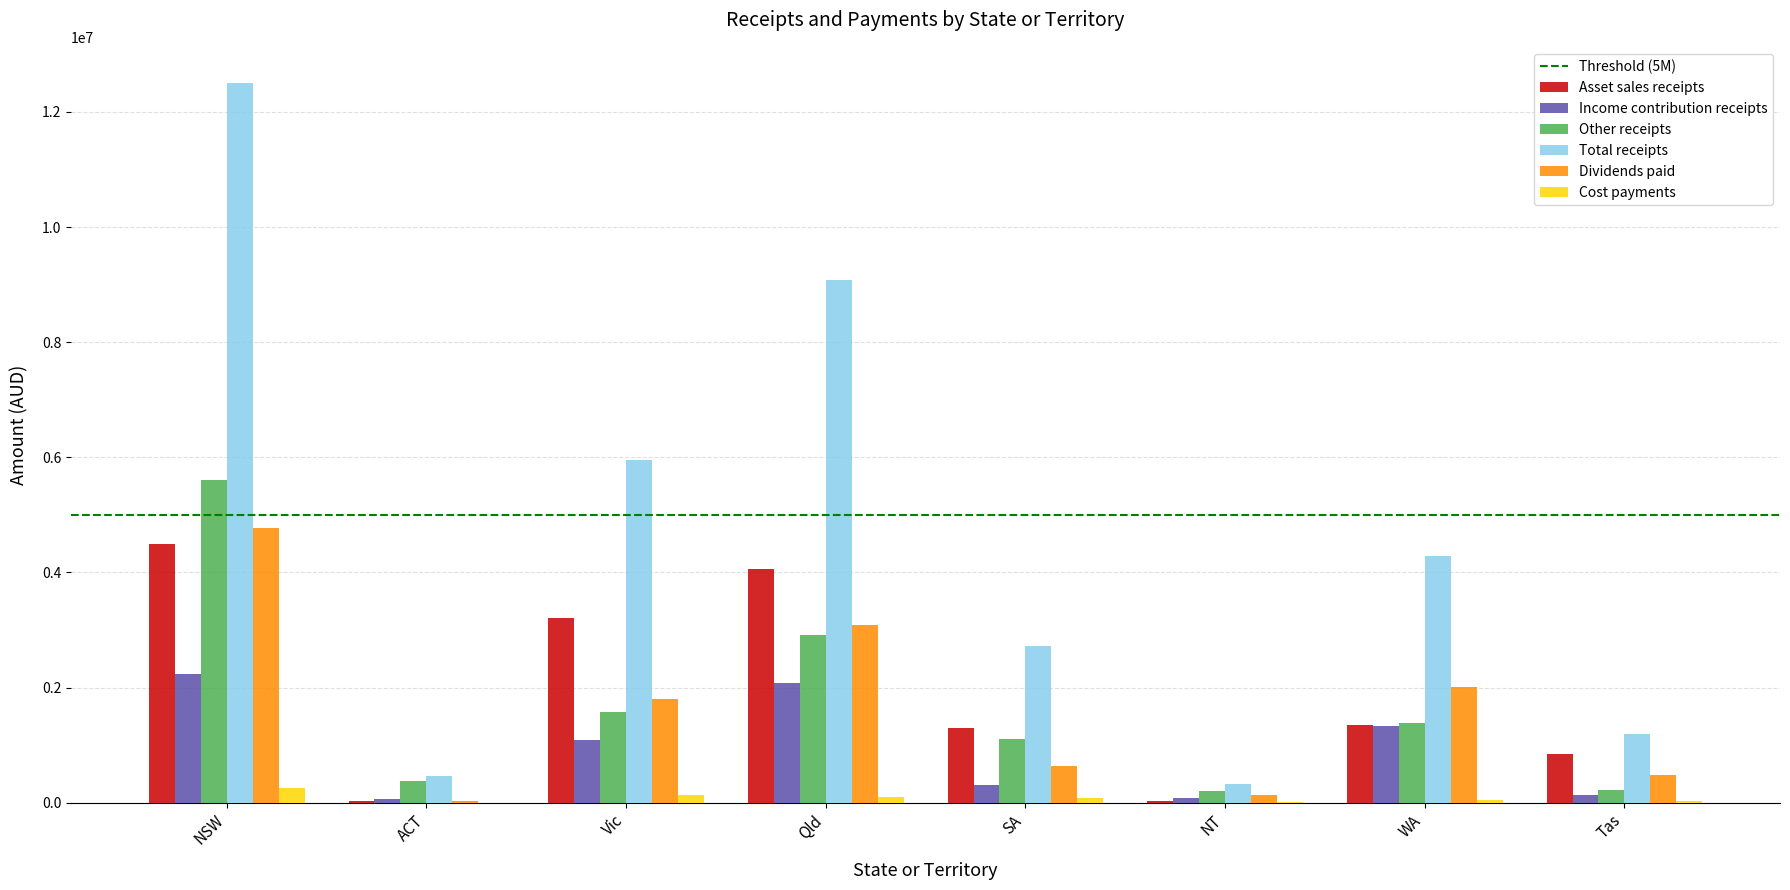

What is the sum of all Total receipts values?

36505999.4